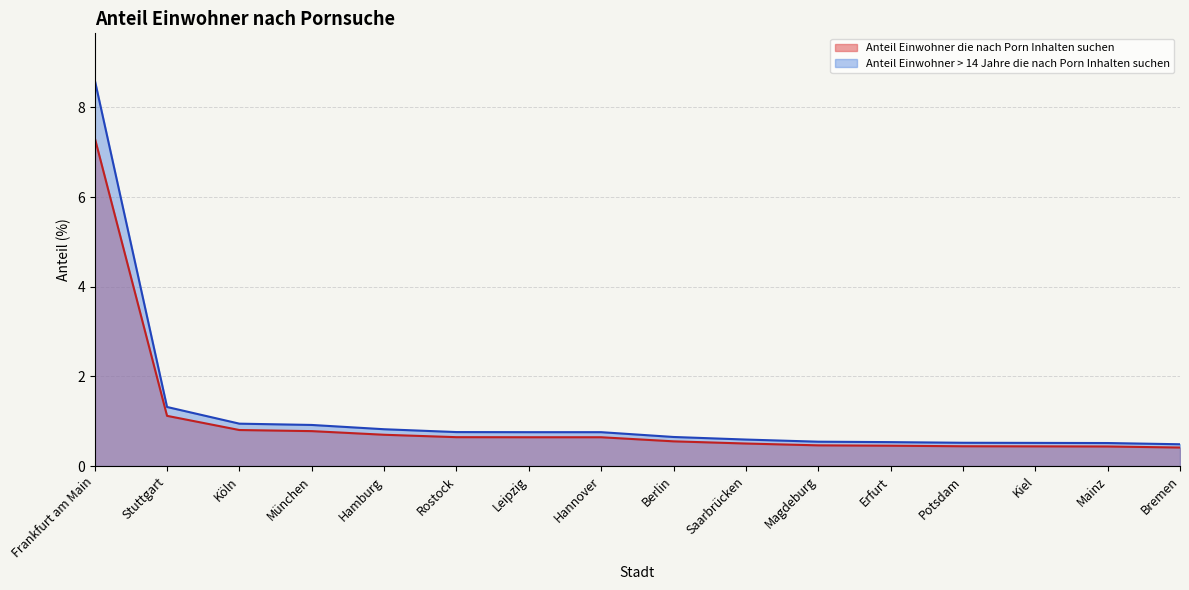

What is the label of the 2nd point from the right?

Mainz